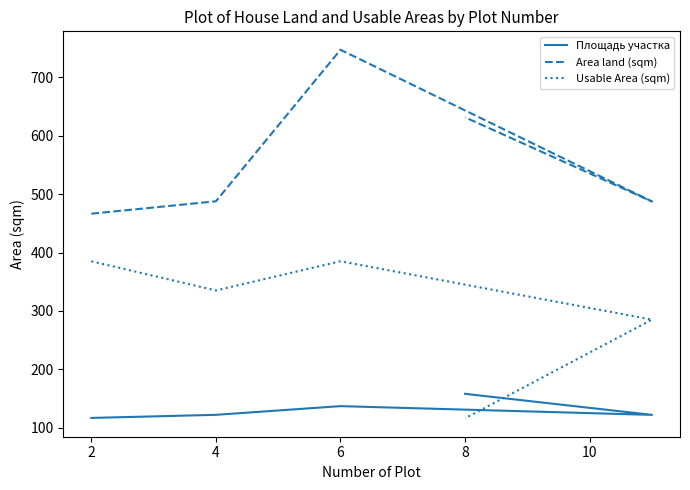

List the series in order of their peak value, lowest first.

Площадь участка, Usable Area (sqm), Area land (sqm)